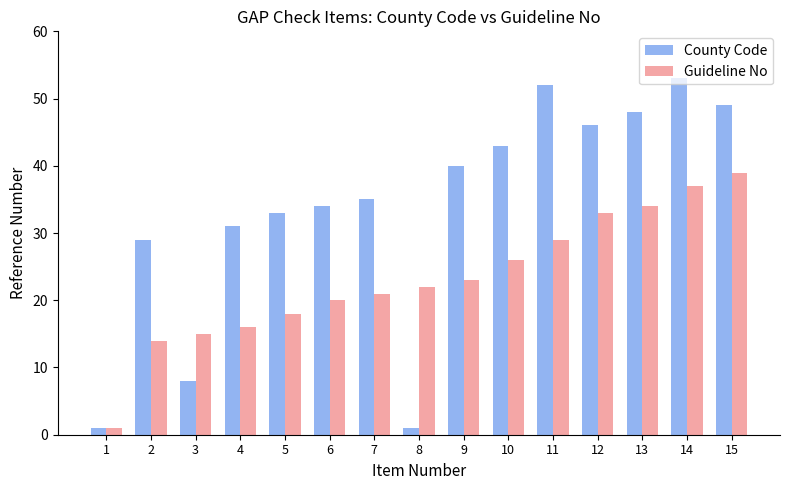

Reading right to left, extract all data points from this chart.

County Code: 49	53	48	46	52	43	40	1	35	34	33	31	8	29	1
Guideline No: 39	37	34	33	29	26	23	22	21	20	18	16	15	14	1